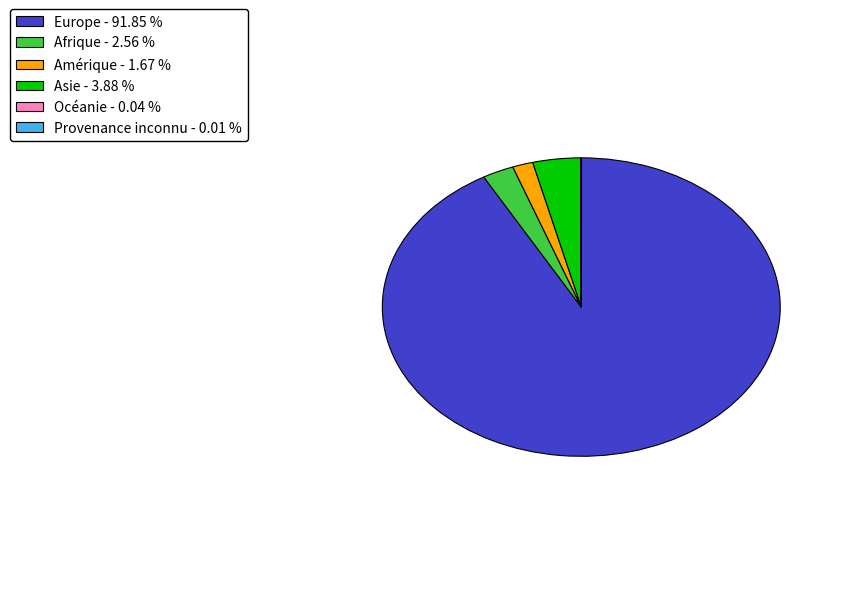

Does Europe - 91.85 % represent more than half of the total?

Yes